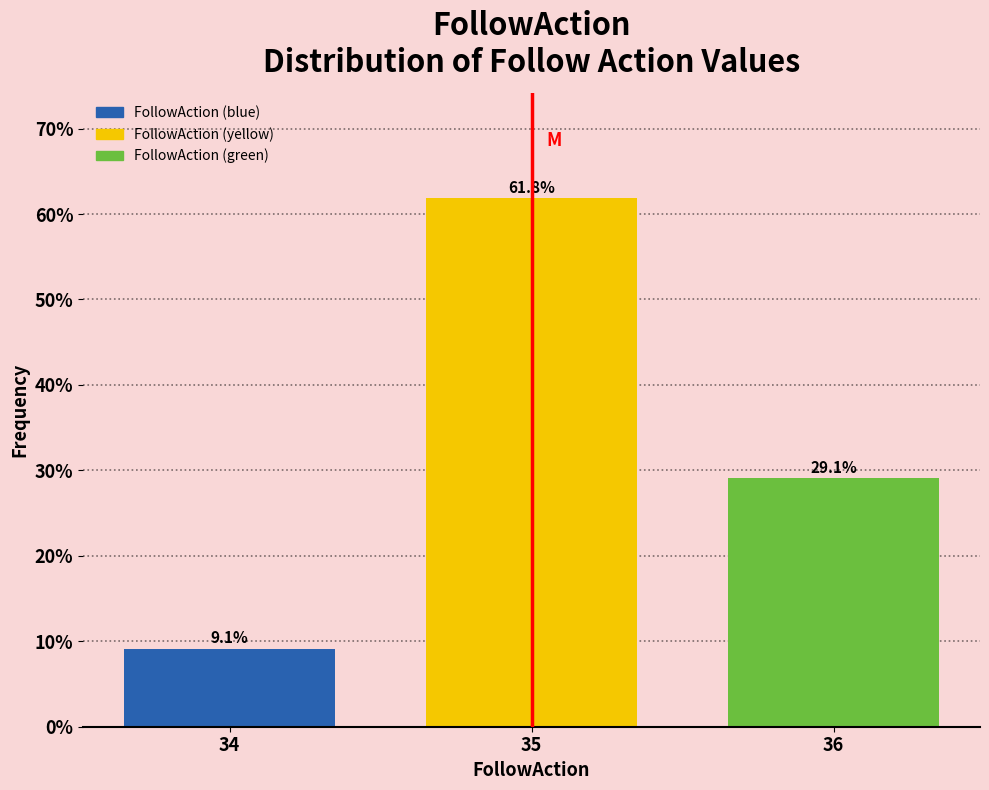

Reading right to left, transcribe all the data shown in this chart.

36=29.1	35=61.8	34=9.1